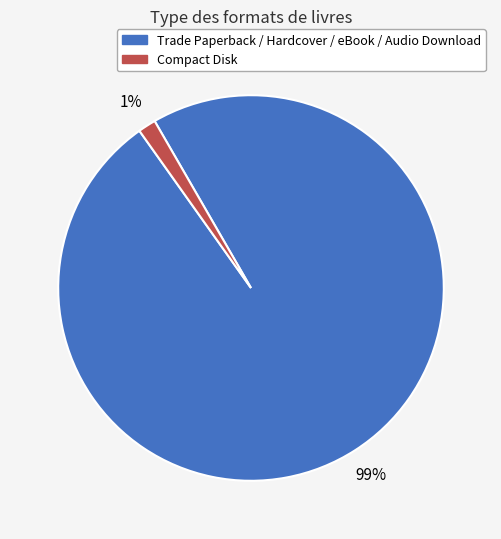

Is there any slice that represents more than half of the pie?

Yes